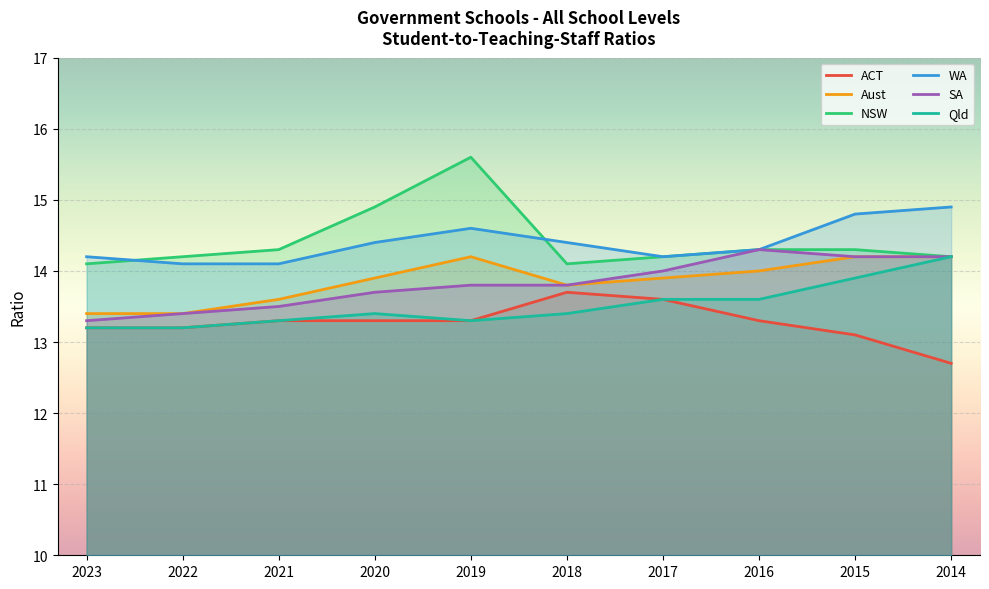

List the series in order of their peak value, lowest first.

ACT, Aust, Qld, SA, WA, NSW